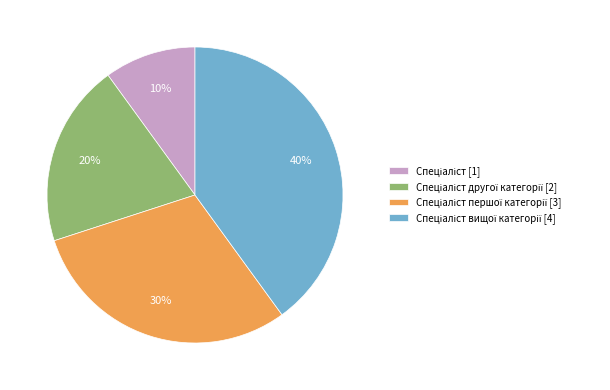

Does any single category account for the majority?

No